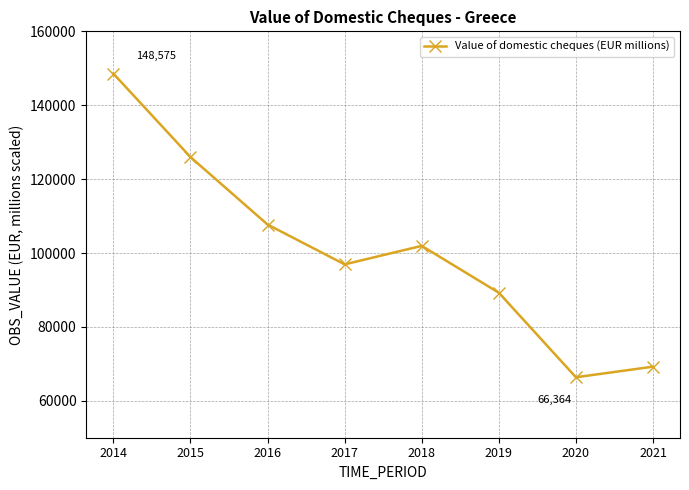

Rank the categories by value from highest to lowest.

2014, 2015, 2016, 2018, 2017, 2019, 2021, 2020